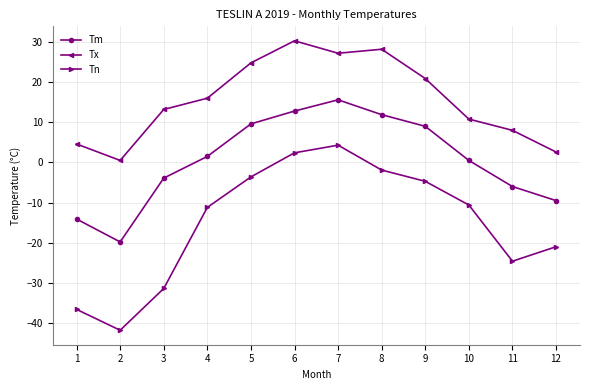

Between 5 and 12, which series saw the biggest shift?

Tx